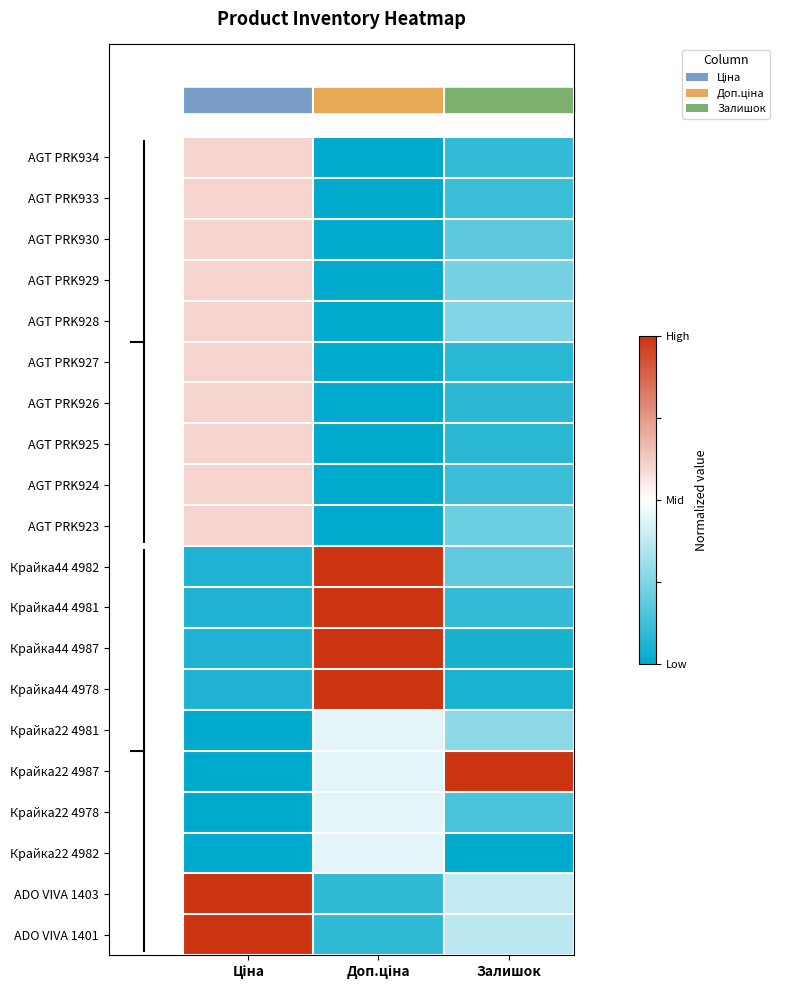

At how many categories does at least one series exceed 0?

3